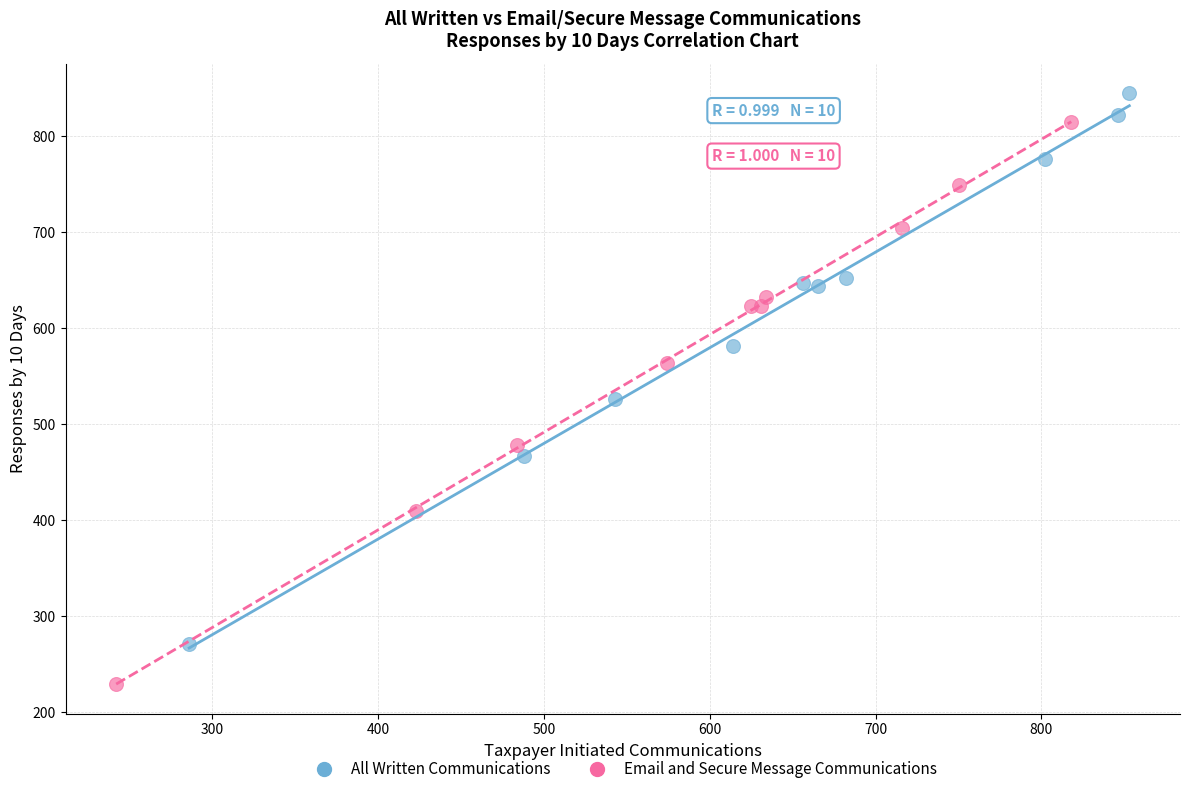

Which series contains the lowest Y value?

Email and Secure Message Communications